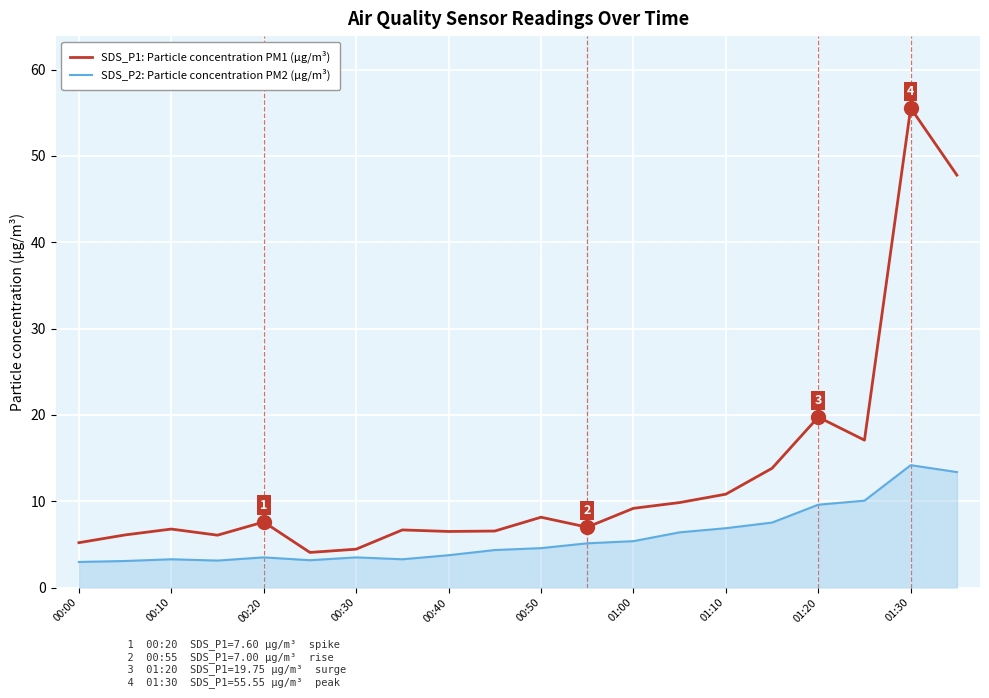

What is the difference between the maximum and minimum values in the SDS_P2: Particle concentration PM2 (µg/m³) series?

11.2